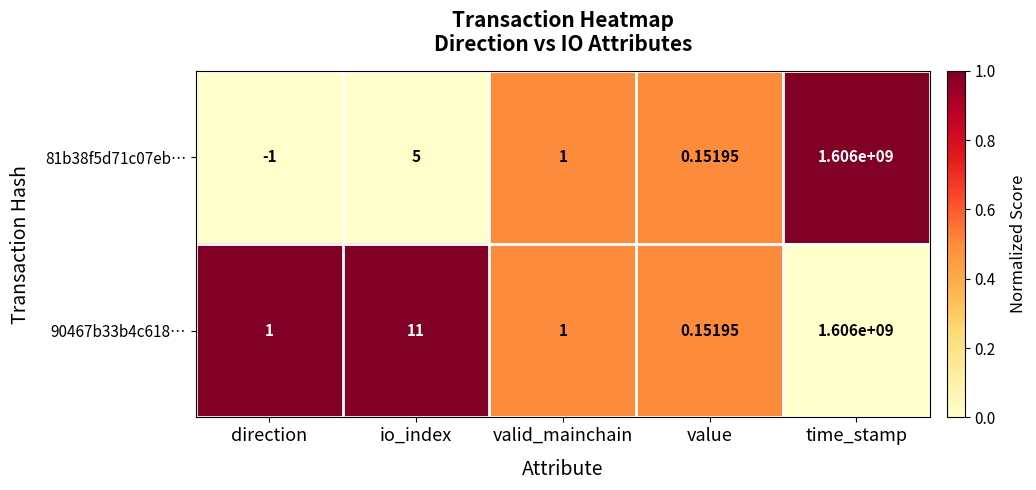

What is the spread (max minus min) of values at direction?

2.0